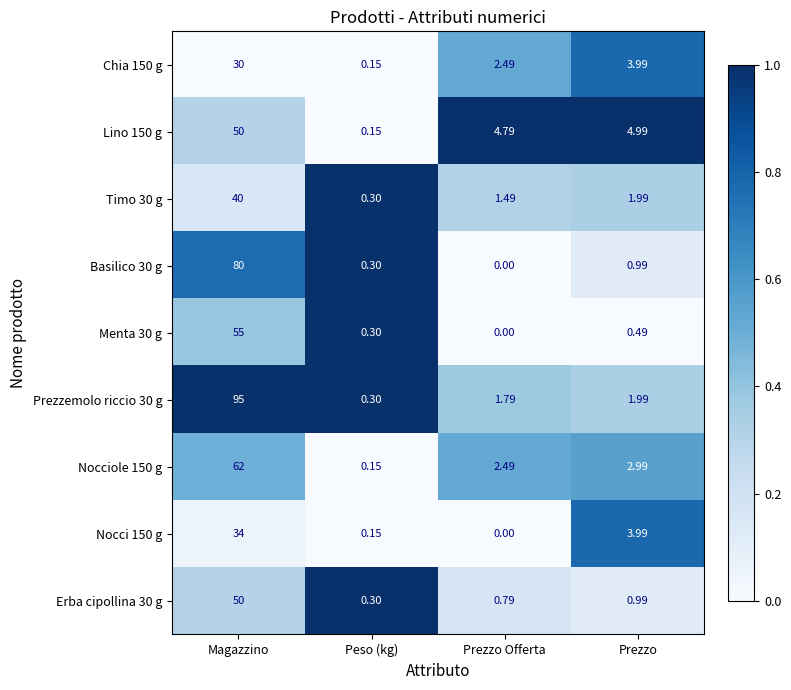

Rank the categories by Nocci 150 g value from highest to lowest.

Magazzino, Prezzo, Peso (kg), Prezzo Offerta